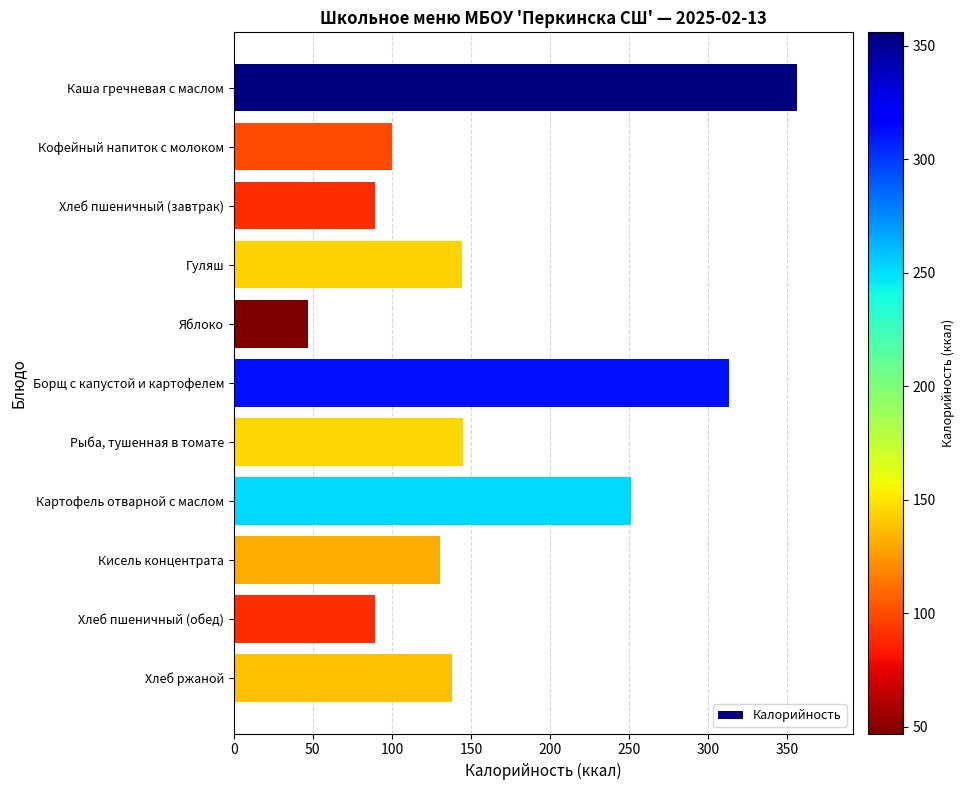

Which category has the highest value across all series?

Каша гречневая с маслом